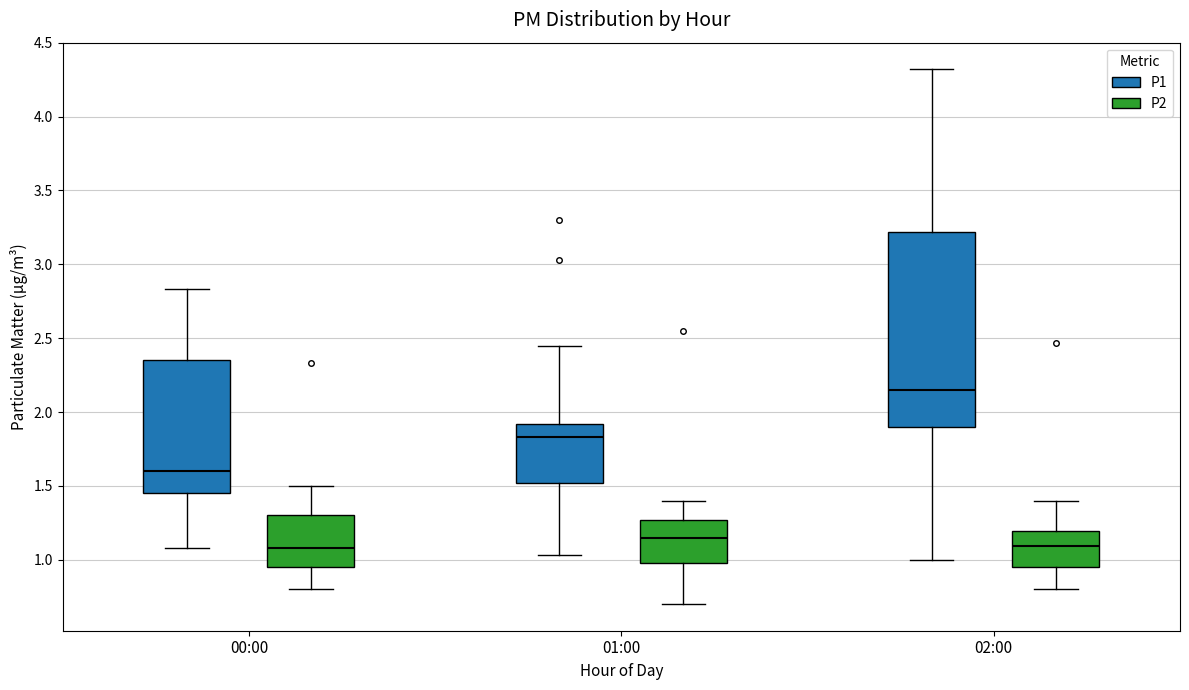

Comparing the boxes themselves (not the whiskers), which one is the tallest?

02:00 (P1)